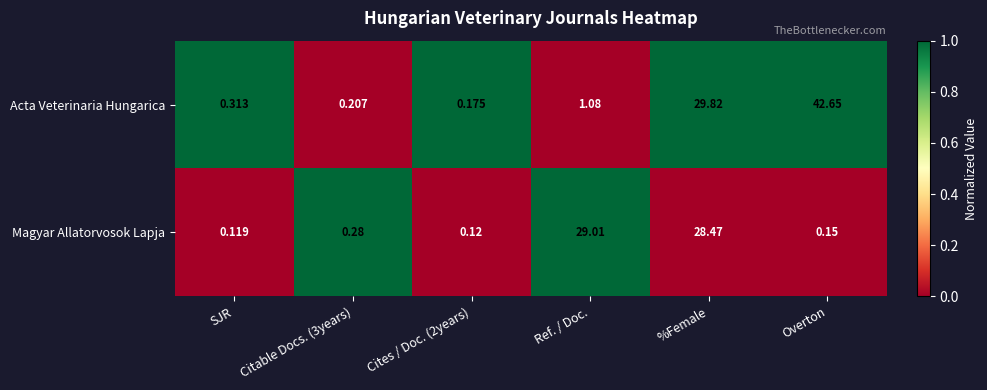

Which series changed the most between SJR and %Female?

Acta Veterinaria Hungarica